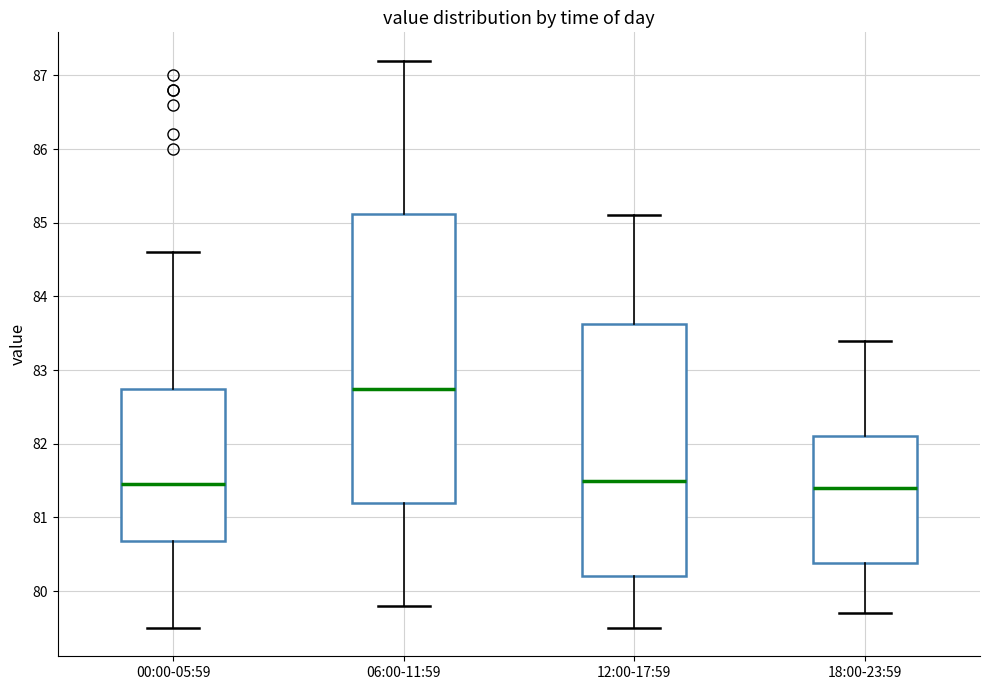

Which box is the tallest, from its lower edge to its upper edge?

06:00-11:59